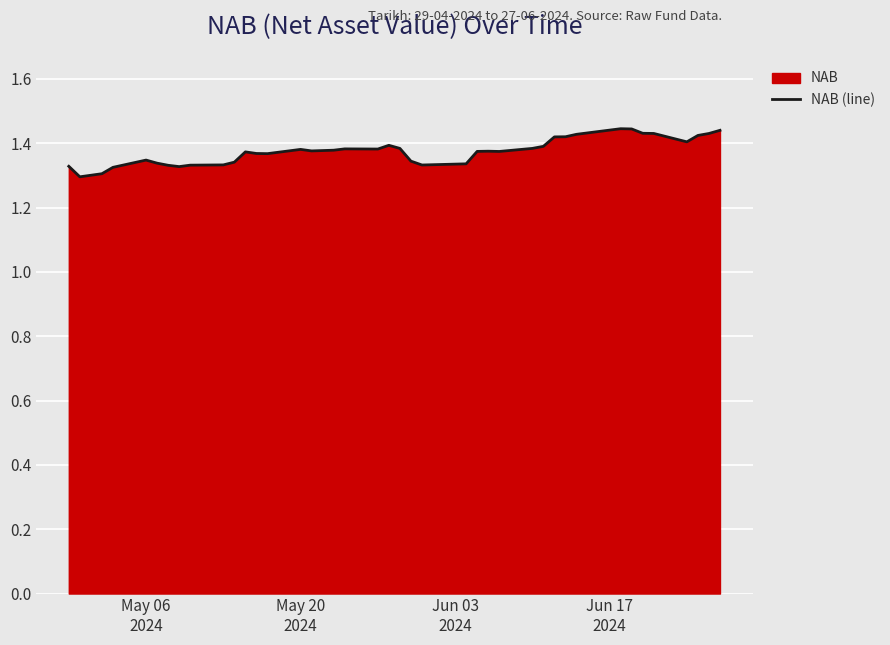

How many distinct data groups are displayed?

1